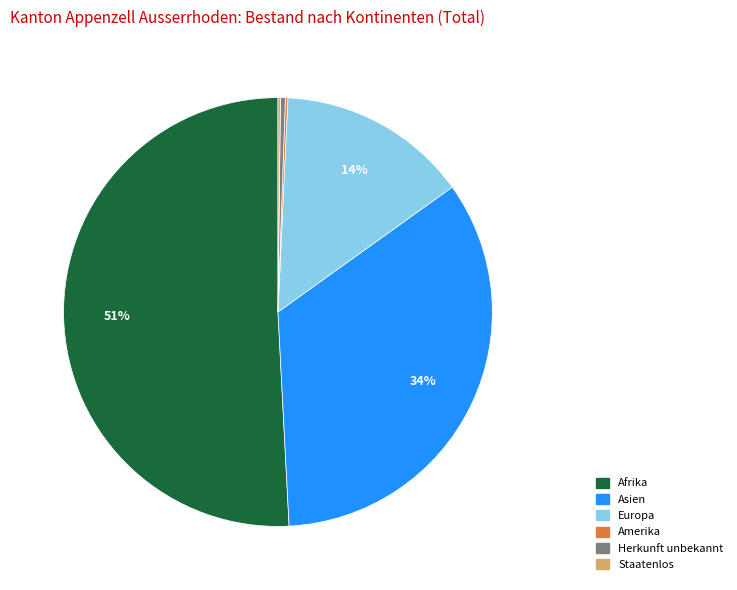

To the nearest percent, what is the average slice percentage?

17%